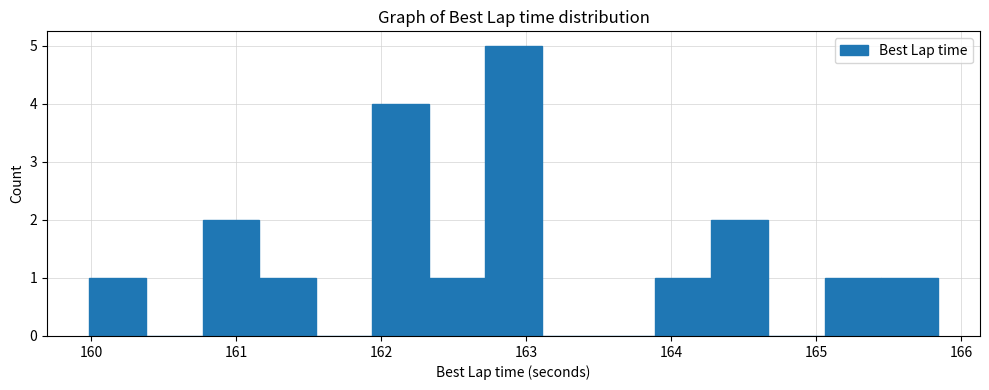

Read against the x-axis, roughly where is the centre of the tallest bar?

162.9